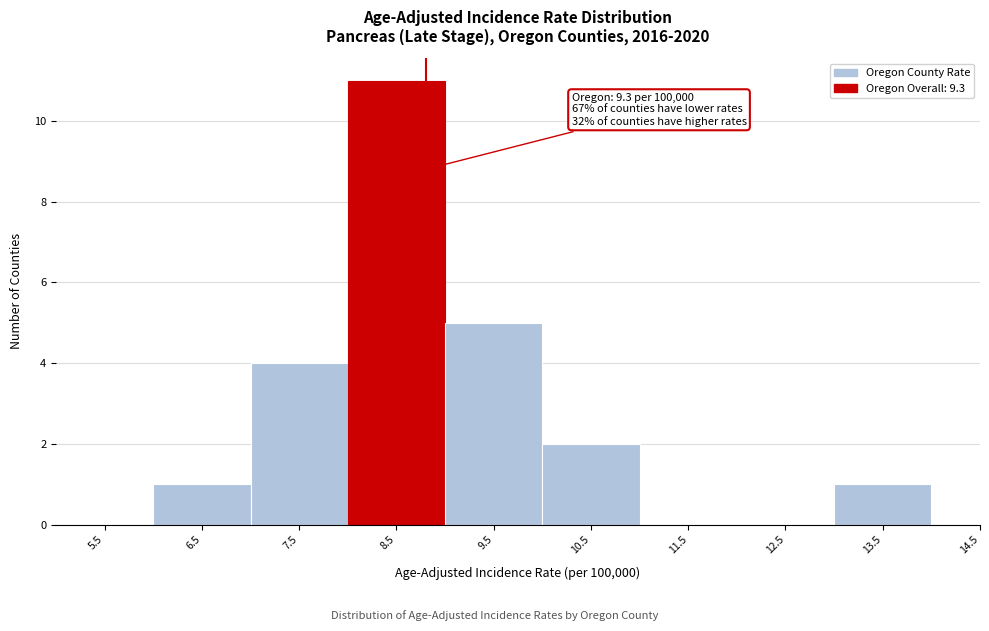

Reading left to right, transcribe all the data shown in this chart.

5.5=0	6.5=1	7.5=4	8.5=11	9.5=5	10.5=2	11.5=0	12.5=0	13.5=1	14.5=0